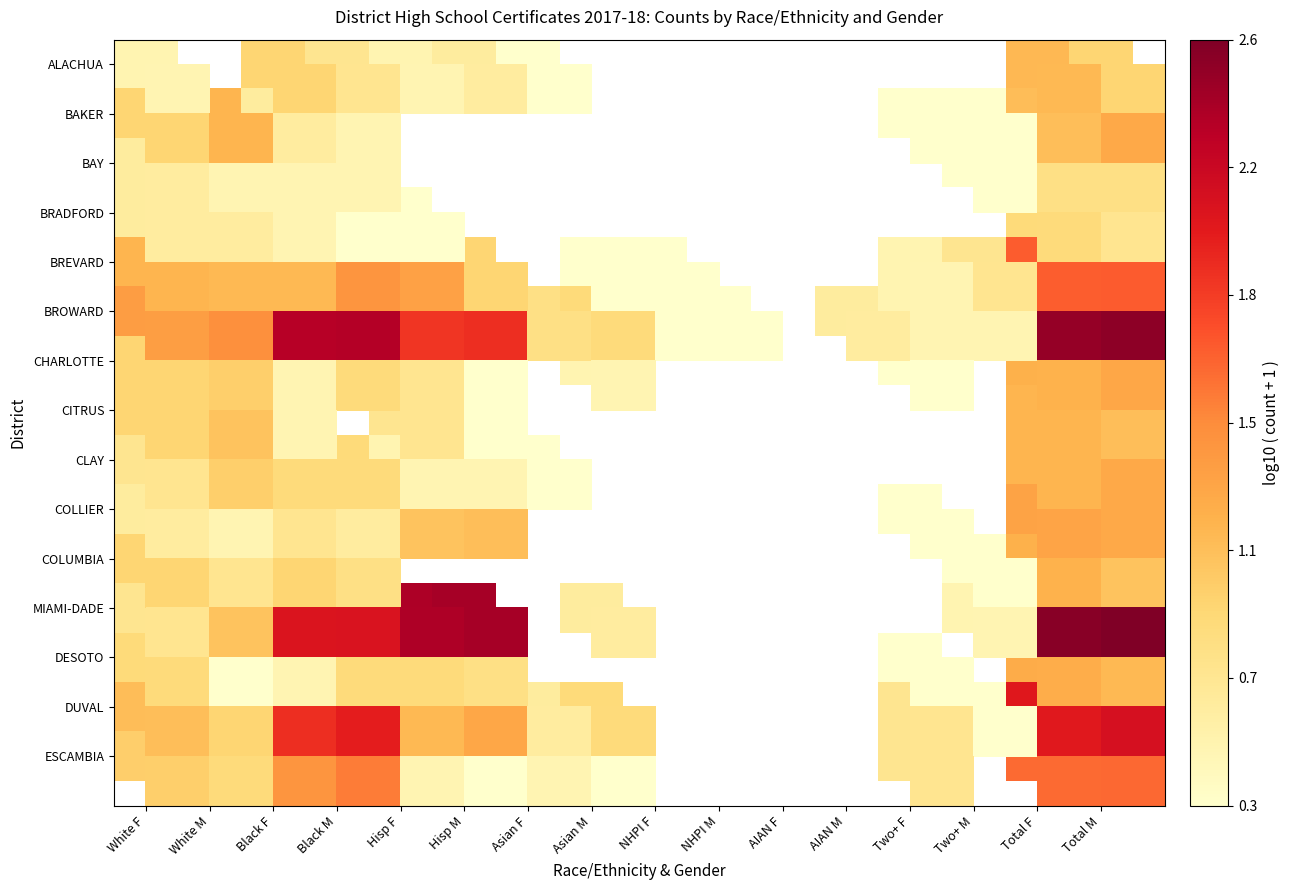

What is the maximum value shown in the chart?

2.6